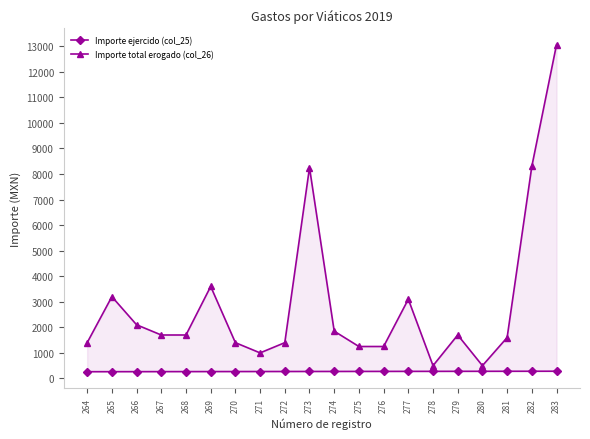

How many data points in Importe ejercido (col_25) are less than 274?

10